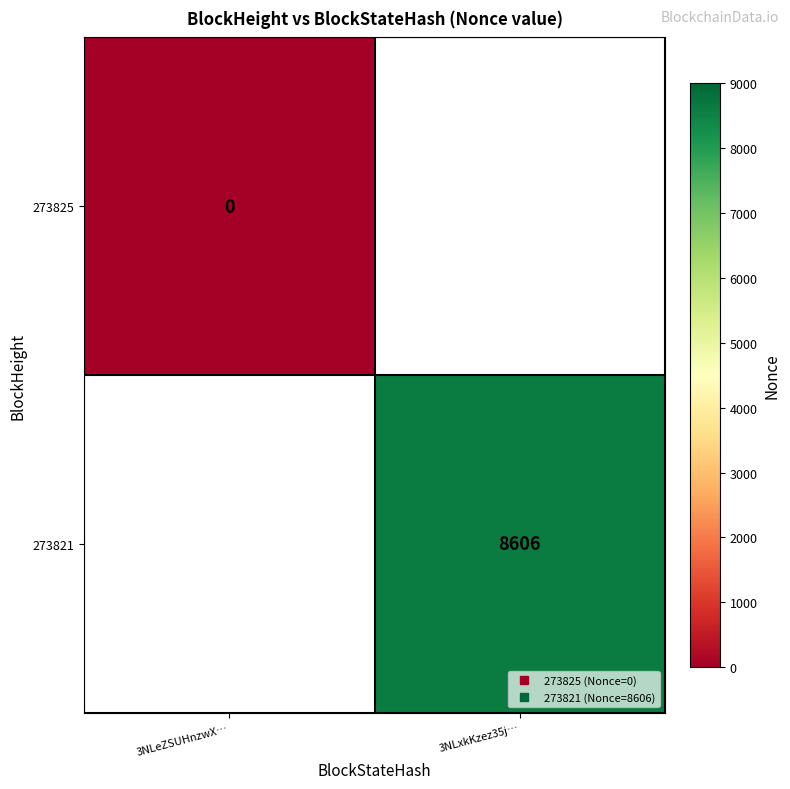

Which has a higher value, 3NLeZSUHnzwX… or 3NLxkKzez35j…?

3NLxkKzez35j…